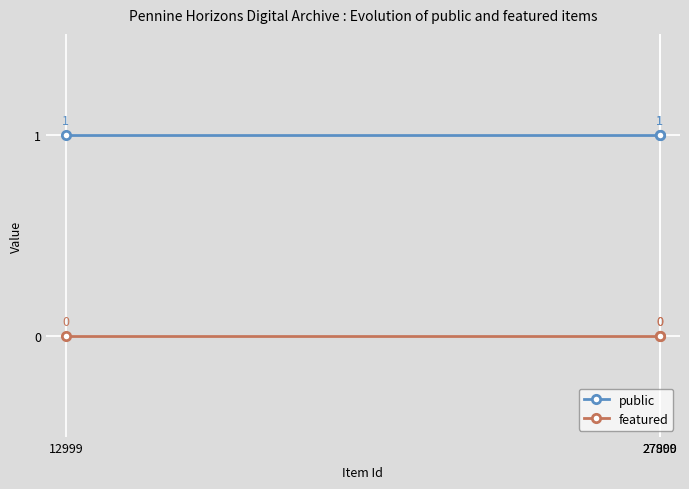

Rank the categories by featured value from highest to lowest.

12999, 27900, 27899